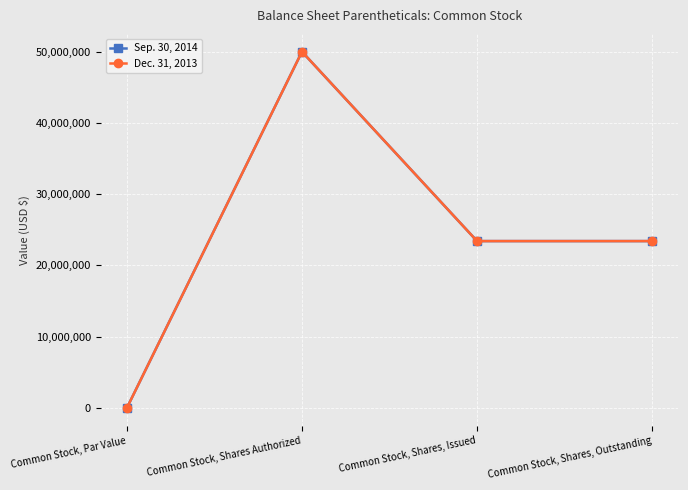

At which label does Dec. 31, 2013 first exceed 23416396?

Common Stock, Shares Authorized